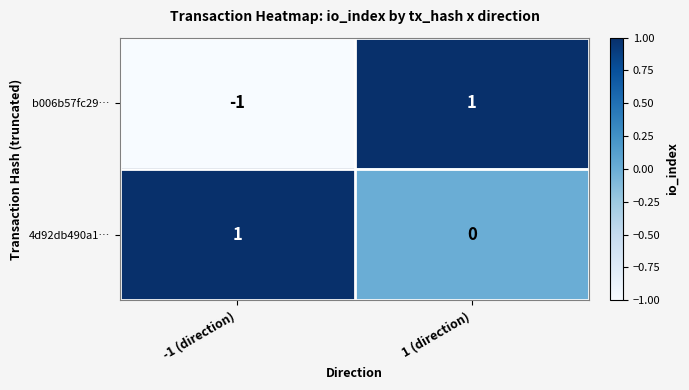

The b006b57fc29… series shows 1 at 1 (direction). True or false?

True